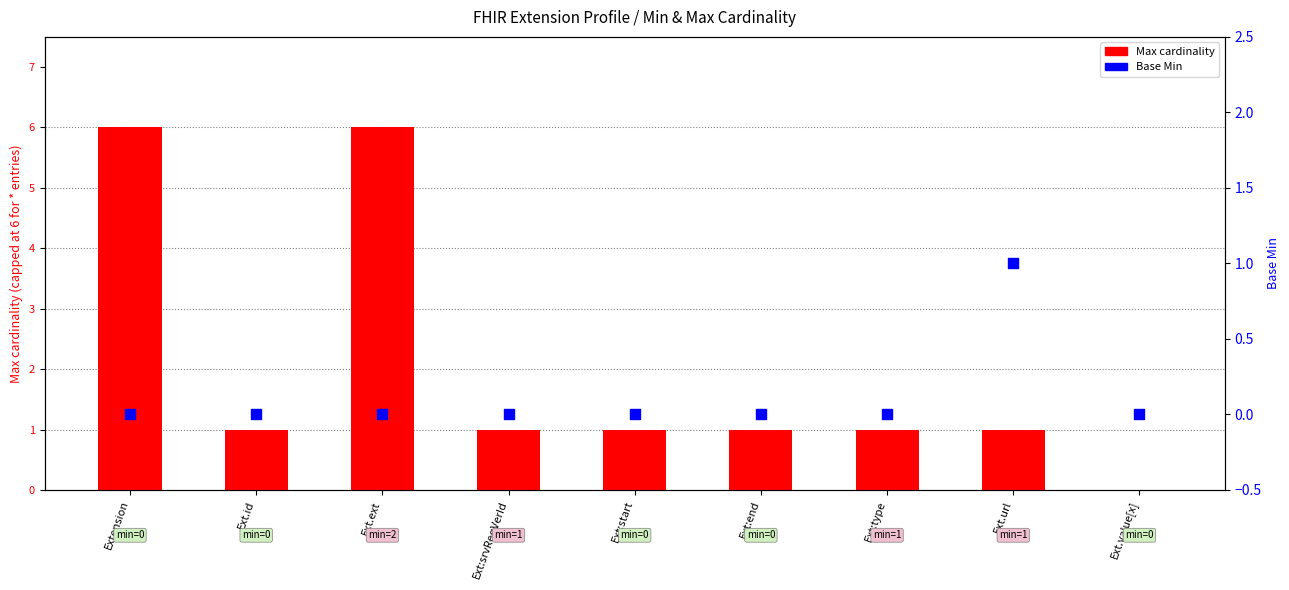

Is the value of Max cardinality at Ext.ext greater than the value of Base Min at Extension?

Yes